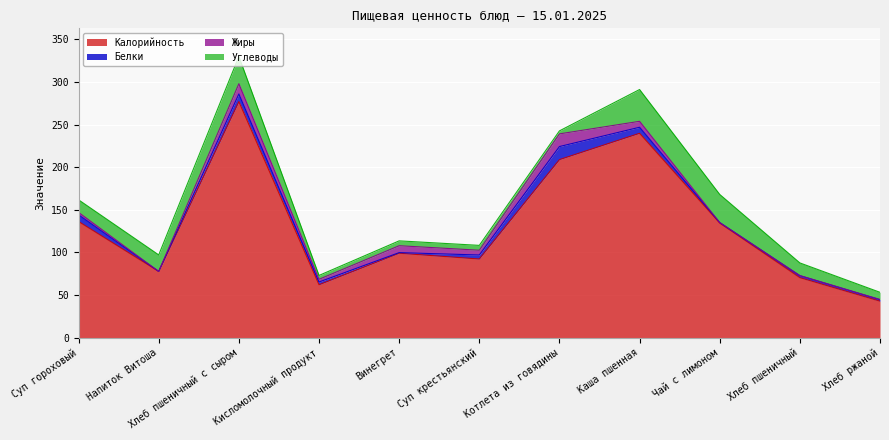

What is the label of the 10th point from the right?

Напиток Витоша